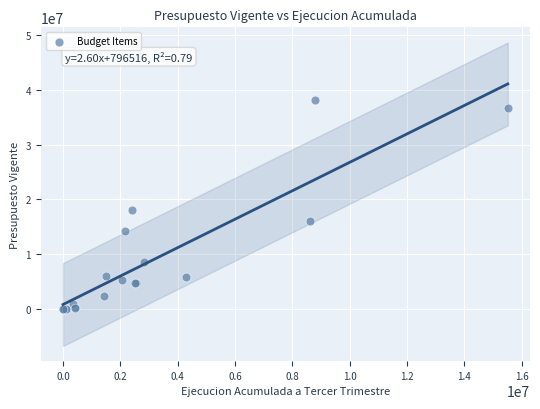

What Y value in the scatter plot is closest to 19062806?

18104523